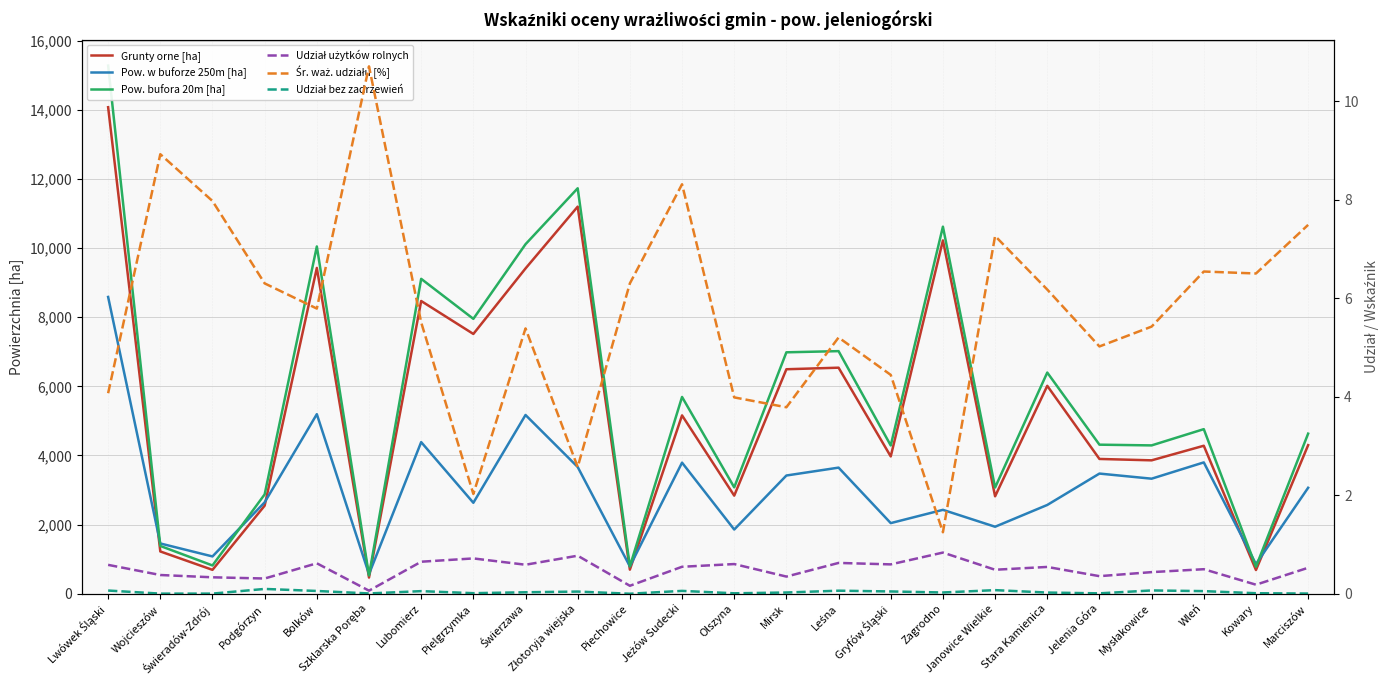

Reading left to right, extract all data points from this chart.

Grunty orne [ha]: Lwówek Śląski=14074.0	Wojcieszów=1223.0	Świeradów-Zdrój=691.0	Podgórzyn=2548.0	Bolków=9425.0	Szklarska Poręba=468.0	Lubomierz=8468.0	Pielgrzymka=7515.0	Świerzawa=9410.0	Złotoryja wiejska=11198.0	Piechowice=697.0	Jeżów Sudecki=5159.0	Olszyna=2838.0	Mirsk=6494.0	Leśna=6539.0	Gryfów Śląski=3972.0	Zagrodno=10221.0	Janowice Wielkie=2818.0	Stara Kamienica=6014.0	Jelenia Góra=3899.0	Mysłakowice=3859.0	Wleń=4281.0	Kowary=686.0	Marciszów=4298.0
Pow. w buforze 250m [ha]: Lwówek Śląski=8585.0	Wojcieszów=1454.0	Świeradów-Zdrój=1079.0	Podgórzyn=2644.0	Bolków=5194.0	Szklarska Poręba=568.0	Lubomierz=4386.0	Pielgrzymka=2631.0	Świerzawa=5171.0	Złotoryja wiejska=3666.0	Piechowice=792.0	Jeżów Sudecki=3792.0	Olszyna=1857.0	Mirsk=3420.0	Leśna=3648.0	Gryfów Śląski=2043.0	Zagrodno=2427.0	Janowice Wielkie=1938.0	Stara Kamienica=2568.0	Jelenia Góra=3476.0	Mysłakowice=3328.0	Wleń=3799.0	Kowary=857.0	Marciszów=3065.0
Pow. bufora 20m [ha]: Lwówek Śląski=15278.0	Wojcieszów=1382.0	Świeradów-Zdrój=818.0	Podgórzyn=2874.0	Bolków=10046.0	Szklarska Poręba=529.0	Lubomierz=9109.0	Pielgrzymka=7952.0	Świerzawa=10111.0	Złotoryja wiejska=11729.0	Piechowice=792.0	Jeżów Sudecki=5692.0	Olszyna=3078.0	Mirsk=6984.0	Leśna=7018.0	Gryfów Śląski=4289.0	Zagrodno=10618.0	Janowice Wielkie=3072.0	Stara Kamienica=6398.0	Jelenia Góra=4312.0	Mysłakowice=4291.0	Wleń=4761.0	Kowary=780.0	Marciszów=4631.0
Udział użytków rolnych: Lwówek Śląski=0.6	Wojcieszów=0.4	Świeradów-Zdrój=0.3	Podgórzyn=0.3	Bolków=0.6	Szklarska Poręba=0.1	Lubomierz=0.6	Pielgrzymka=0.7	Świerzawa=0.6	Złotoryja wiejska=0.8	Piechowice=0.2	Jeżów Sudecki=0.5	Olszyna=0.6	Mirsk=0.3	Leśna=0.6	Gryfów Śląski=0.6	Zagrodno=0.8	Janowice Wielkie=0.5	Stara Kamienica=0.5	Jelenia Góra=0.4	Mysłakowice=0.4	Wleń=0.5	Kowary=0.2	Marciszów=0.5
Śr. waż. udziału [%]: Lwówek Śląski=4.1	Wojcieszów=8.9	Świeradów-Zdrój=8.0	Podgórzyn=6.3	Bolków=5.8	Szklarska Poręba=10.7	Lubomierz=5.5	Pielgrzymka=2.0	Świerzawa=5.4	Złotoryja wiejska=2.6	Piechowice=6.3	Jeżów Sudecki=8.3	Olszyna=4.0	Mirsk=3.8	Leśna=5.2	Gryfów Śląski=4.4	Zagrodno=1.2	Janowice Wielkie=7.3	Stara Kamienica=6.2	Jelenia Góra=5.0	Mysłakowice=5.4	Wleń=6.5	Kowary=6.5	Marciszów=7.5
Udział bez zadrzewień: Lwówek Śląski=0.1	Wojcieszów=0.0	Świeradów-Zdrój=0.0	Podgórzyn=0.1	Bolków=0.1	Szklarska Poręba=0.0	Lubomierz=0.1	Pielgrzymka=0.0	Świerzawa=0.0	Złotoryja wiejska=0.0	Piechowice=0.0	Jeżów Sudecki=0.1	Olszyna=0.0	Mirsk=0.0	Leśna=0.1	Gryfów Śląski=0.0	Zagrodno=0.0	Janowice Wielkie=0.1	Stara Kamienica=0.0	Jelenia Góra=0.0	Mysłakowice=0.1	Wleń=0.1	Kowary=0.0	Marciszów=0.0